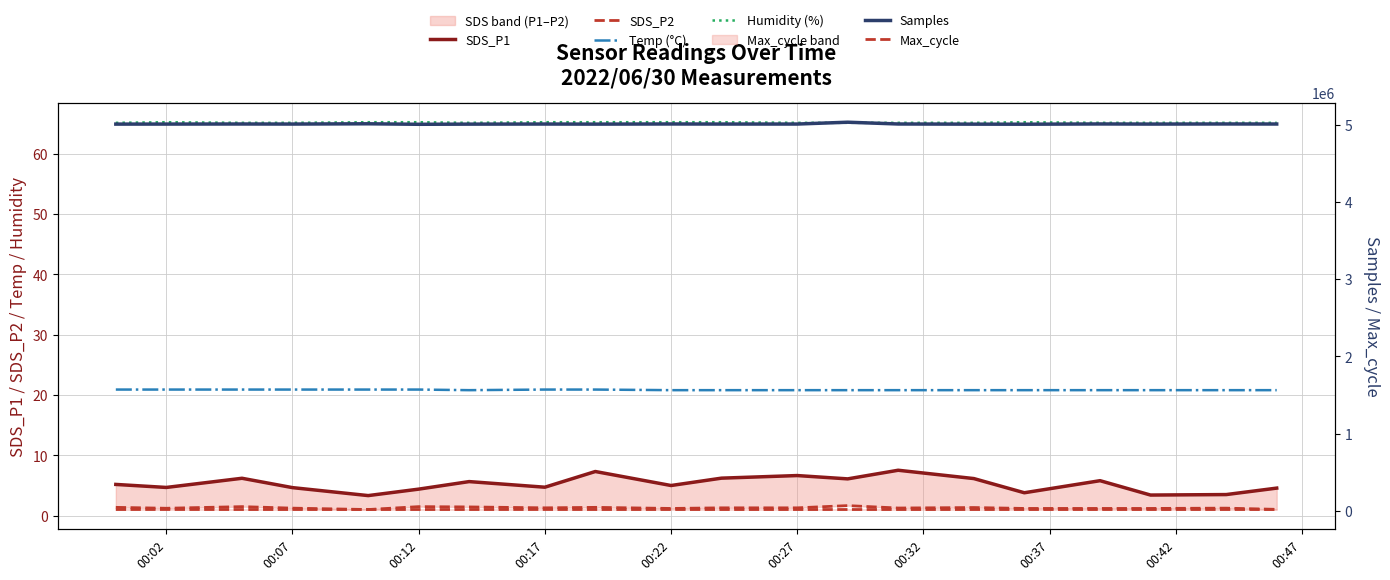

At which category does Humidity (%) reach its first local valley?

00:32